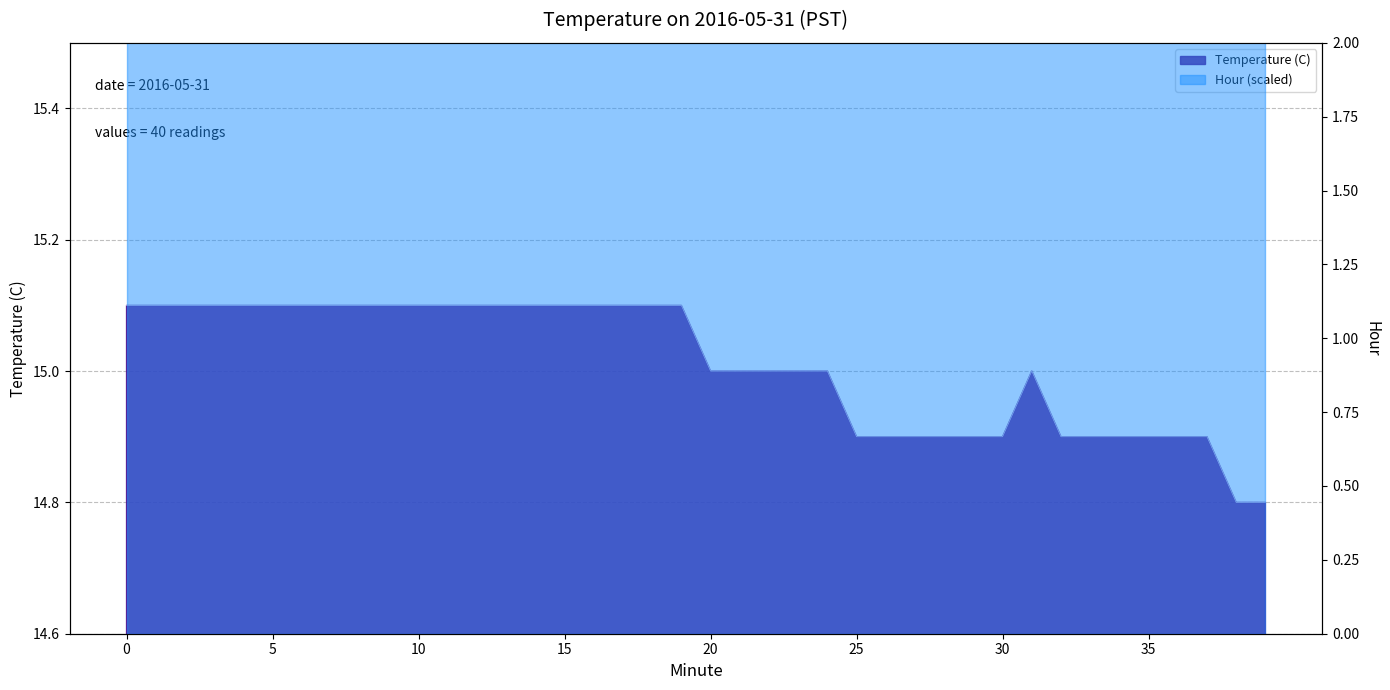

The chart shows a value of 15.1 at 16. True or false?

True